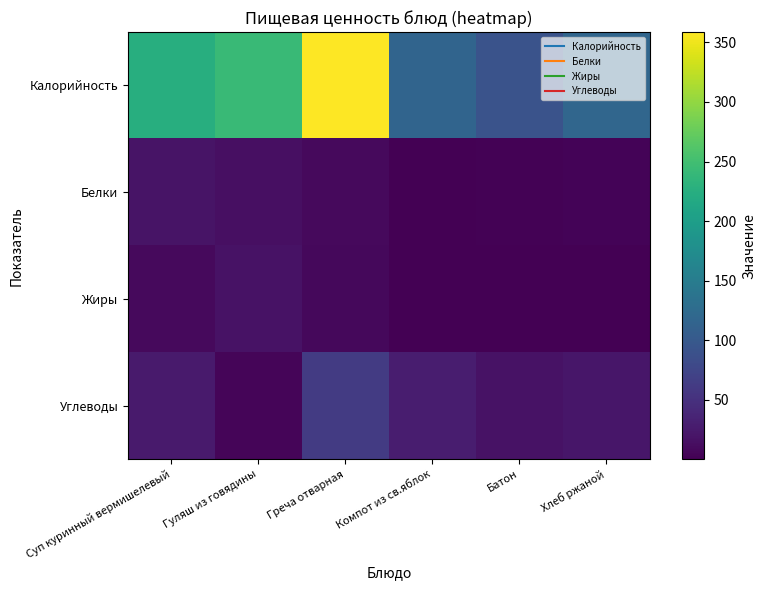

Which series has the largest total across all categories?

Калорийность